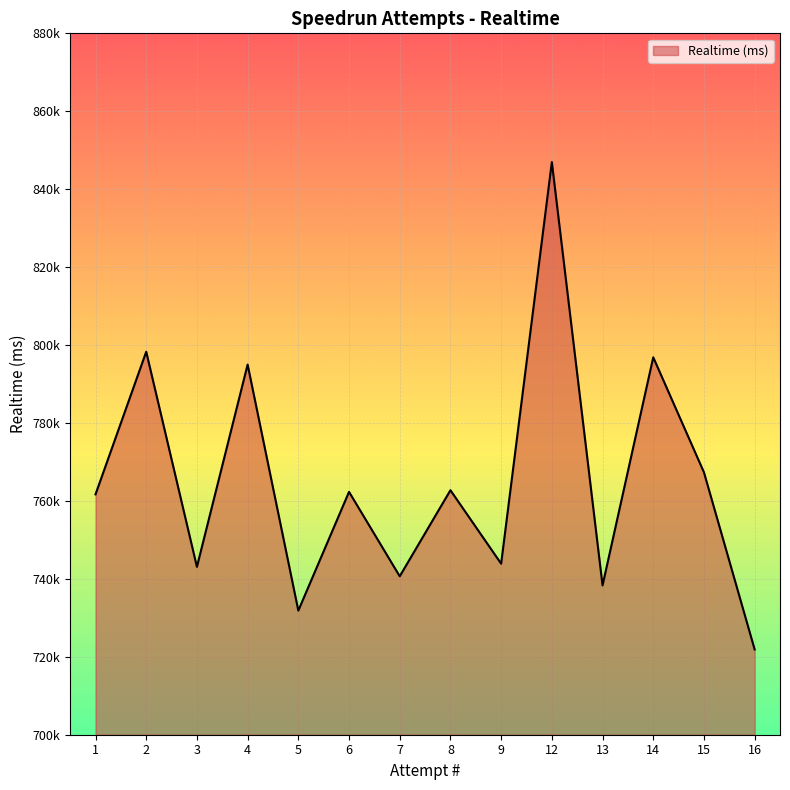

At which label is the value closest to 784416?

4